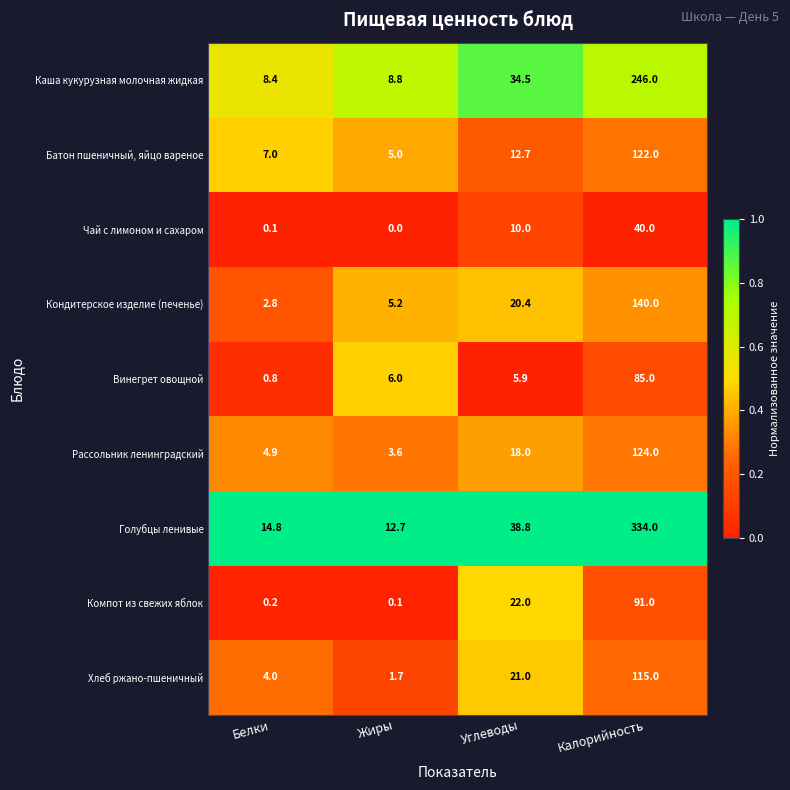

What is the total value across all series at Углеводы?

183.3